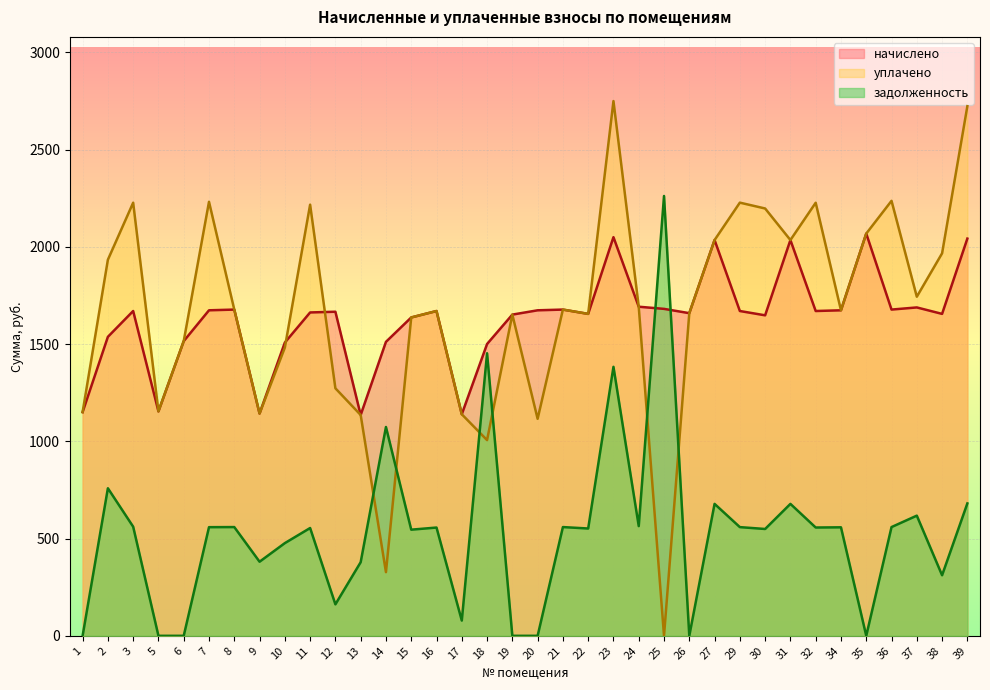

The уплачено series shows 1144.1 at 15. True or false?

False